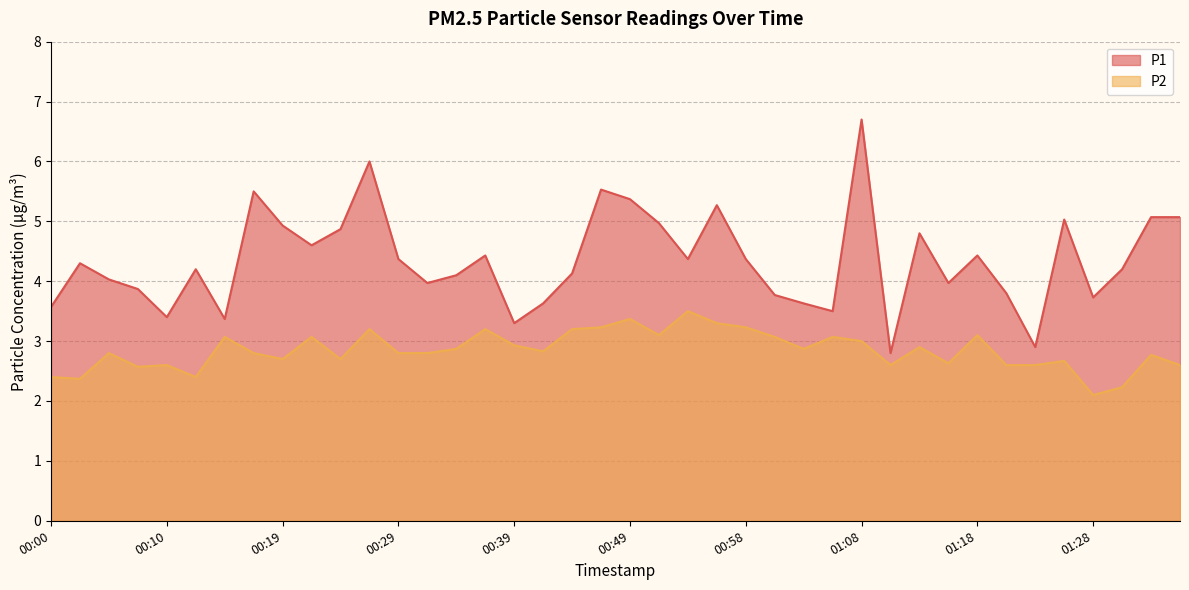

How many data points in P1 are less than 4?

15